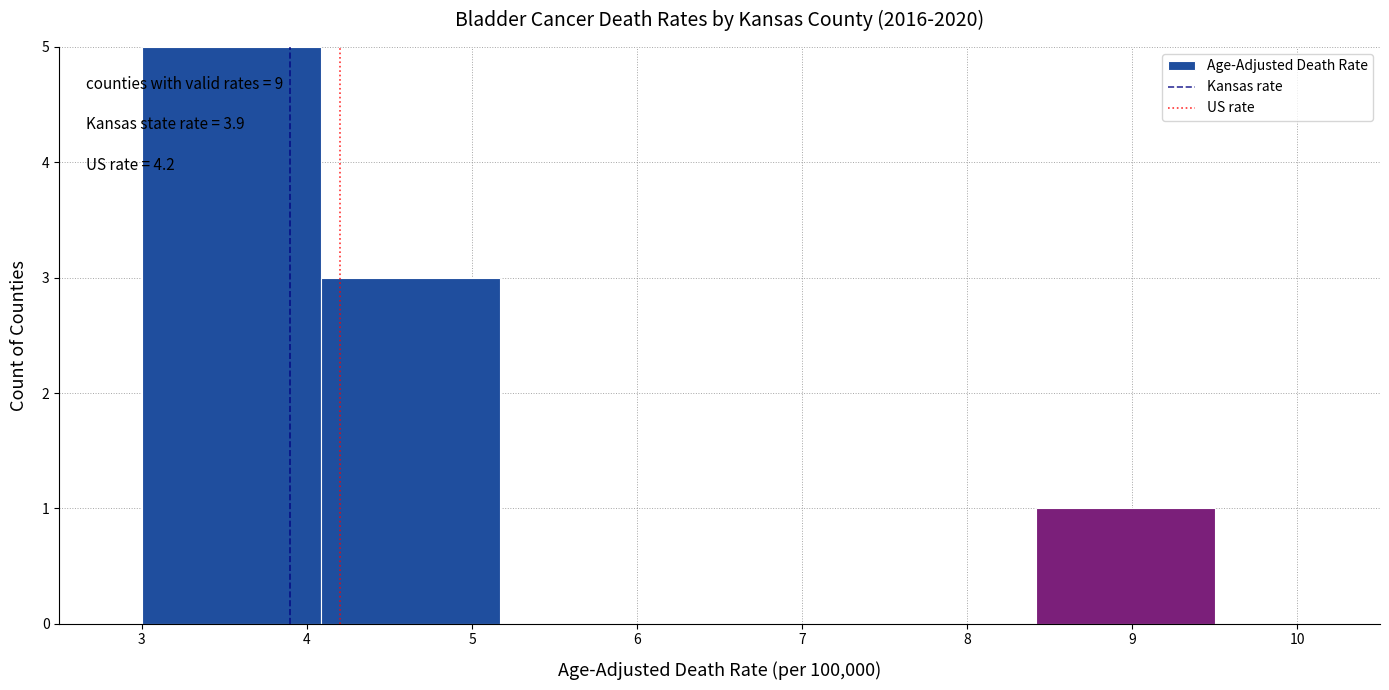

Over which range of the x-axis is the bar tallest?

3.0 to 4.1